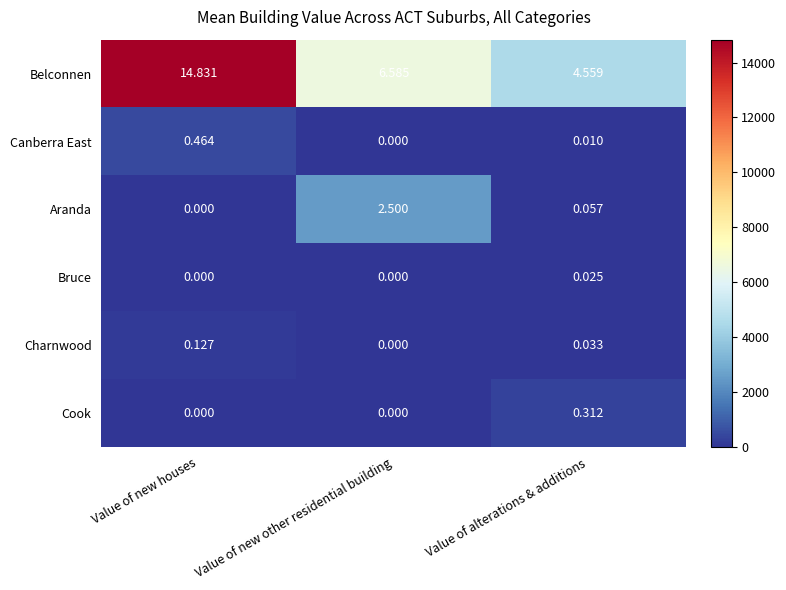

At which category is the sum across all series the highest?

Value of new houses